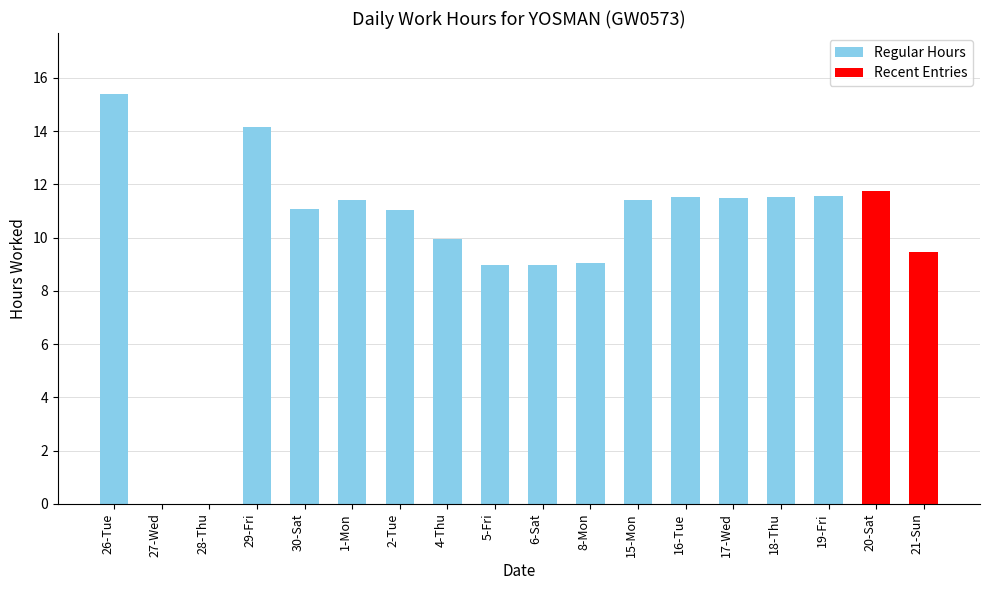

What is the ratio of the value at 4-Thu to the value at 6-Sat?

1.1